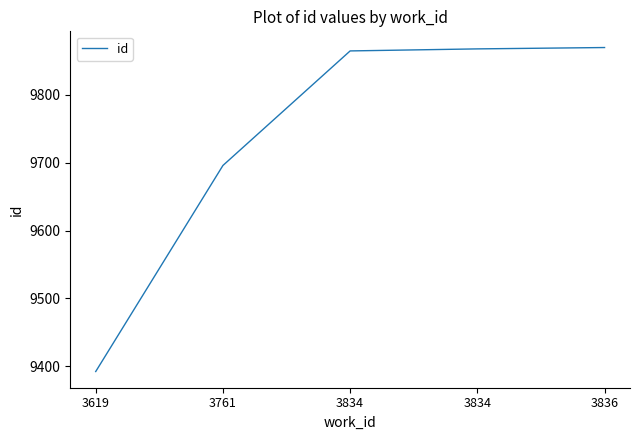

Reading left to right, extract all data points from this chart.

3619=9392	3761=9696	3834=9865	3834=9868	3836=9870